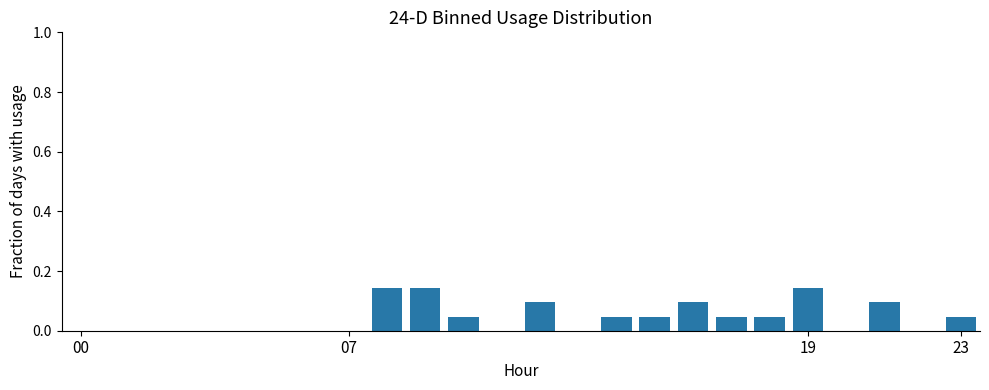

What is the sum of all values?

1.0